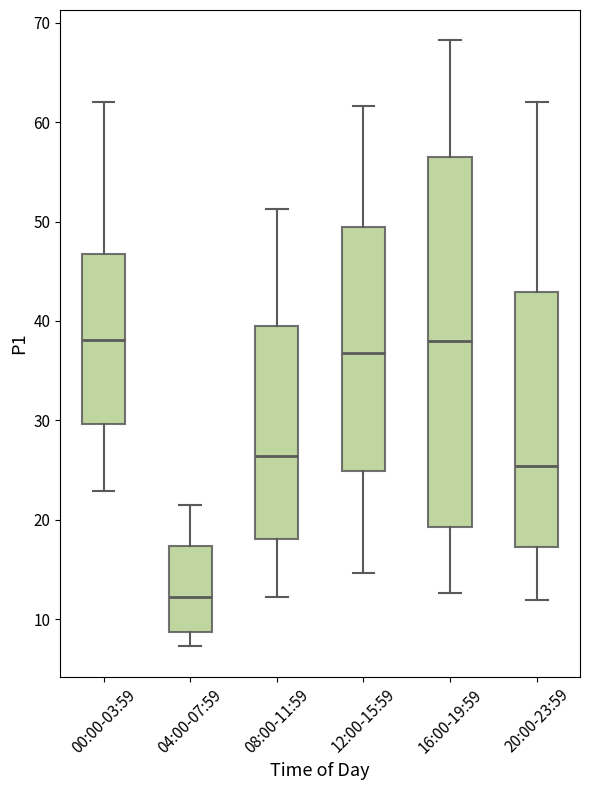

Reading left to right, transcribe this box plot: for each box, give where its median line is, the range the box spans, and where its two whiskers end, as read against the y-axis. The values are not printed on the chart, so give them approximately, as read against the axis.

00:00-03:59: median 38, box 30 to 47, whiskers 23 to 62
04:00-07:59: median 12, box 9 to 17, whiskers 7 to 21
08:00-11:59: median 26, box 18 to 39, whiskers 12 to 51
12:00-15:59: median 37, box 25 to 49, whiskers 15 to 62
16:00-19:59: median 38, box 19 to 56, whiskers 13 to 68
20:00-23:59: median 25, box 17 to 43, whiskers 12 to 62